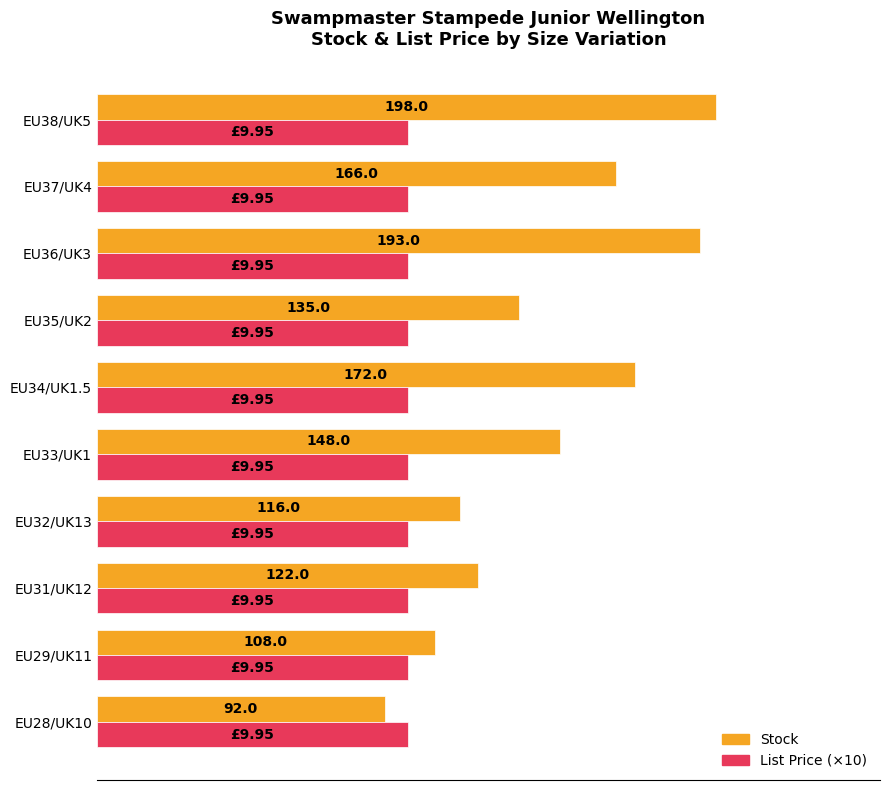

Rank the categories by Stock value from lowest to highest.

EU28/UK10, EU29/UK11, EU32/UK13, EU31/UK12, EU35/UK2, EU33/UK1, EU37/UK4, EU34/UK1.5, EU36/UK3, EU38/UK5